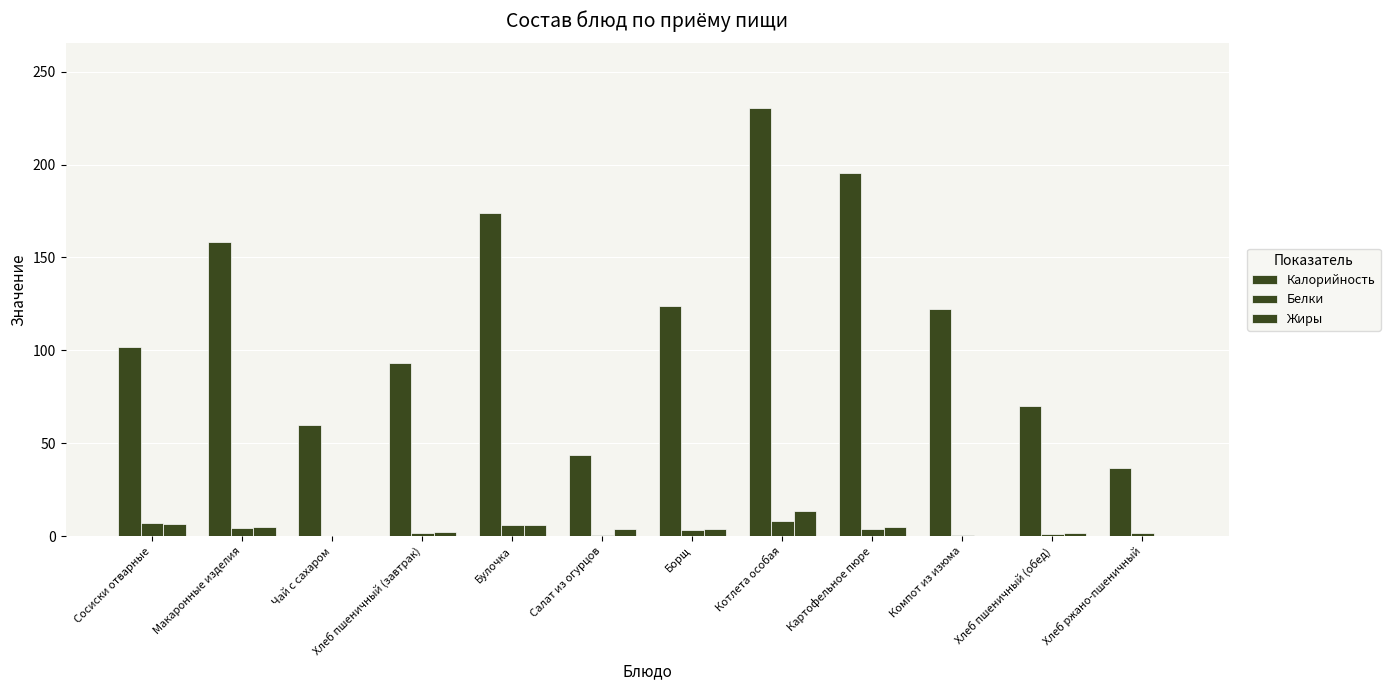

At Компот из изюма, list the series in order from largest to smallest.

Калорийность, Белки, Жиры